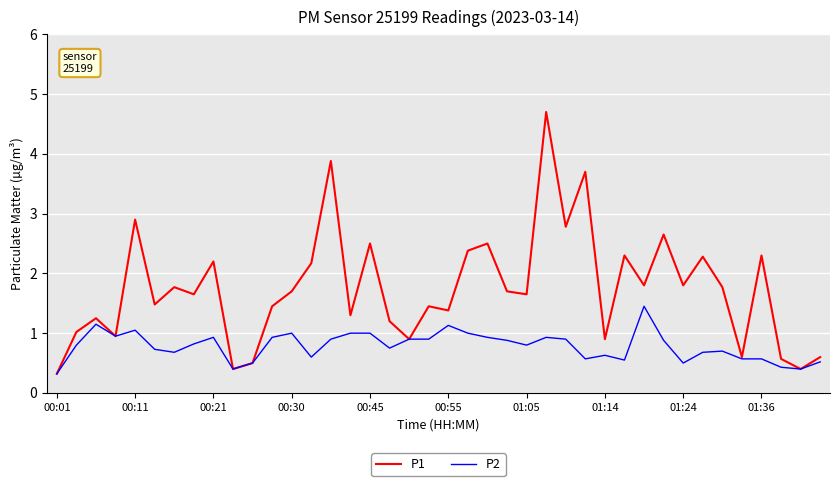

What is the maximum value shown in the chart?

4.7